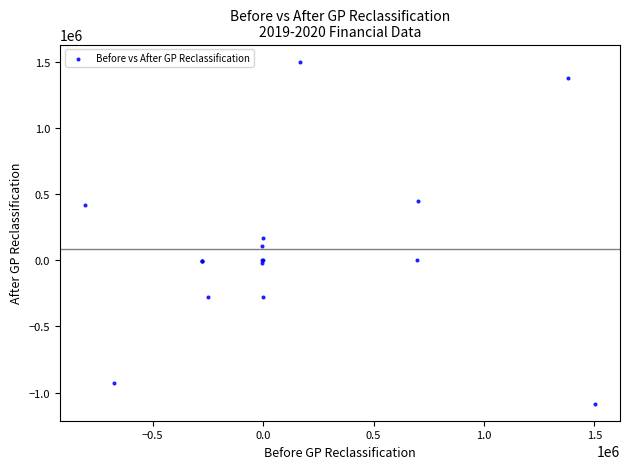

What Y value in the scatter plot is closest to 208815?

168730.1